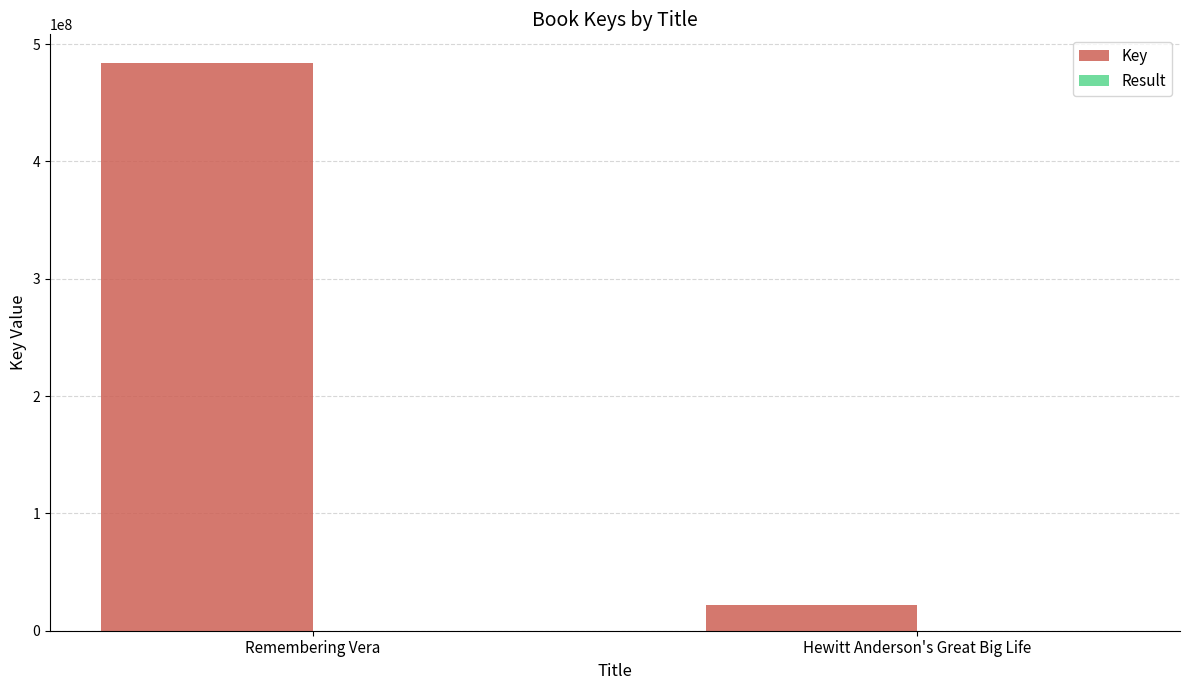

Which series has the widest spread of values?

Key